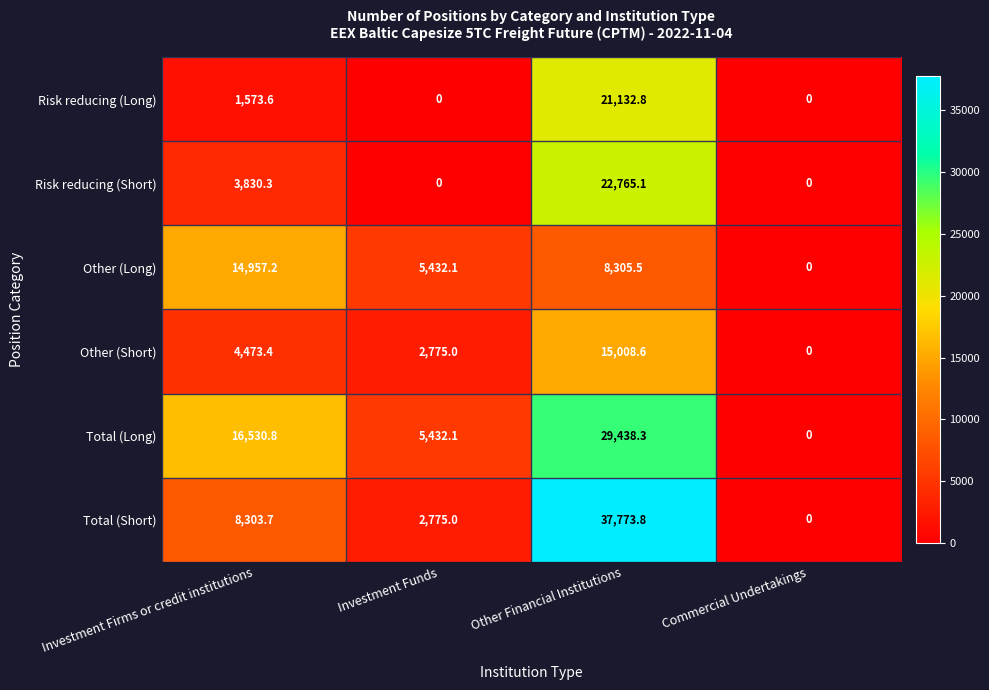

At Other Financial Institutions, list the series in order from largest to smallest.

Total (Short), Total (Long), Risk reducing (Short), Risk reducing (Long), Other (Short), Other (Long)